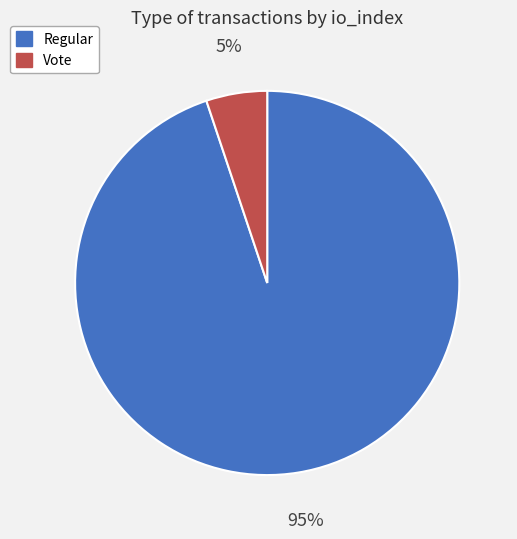

To the nearest percent, what is the difference between the largest and smallest slice percentages?

90%